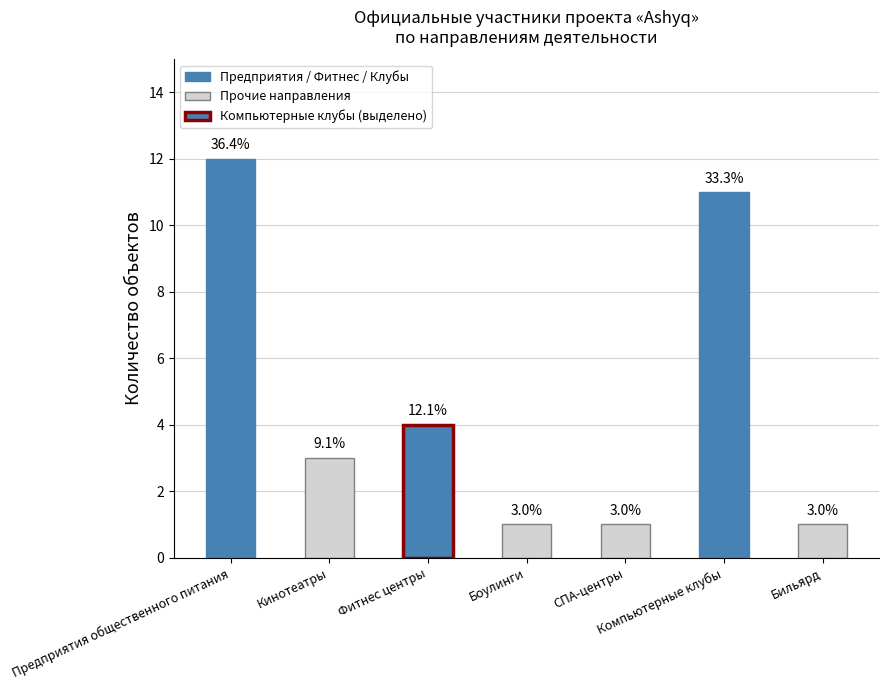

Where does the data first go above 3?

Предприятия общественного питания